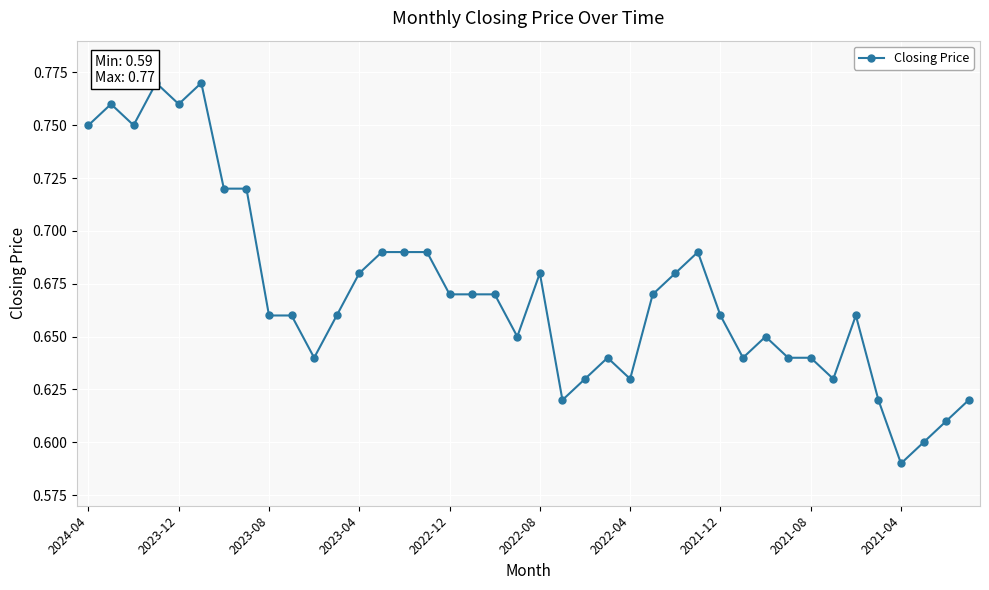

How many series are shown in this chart?

1